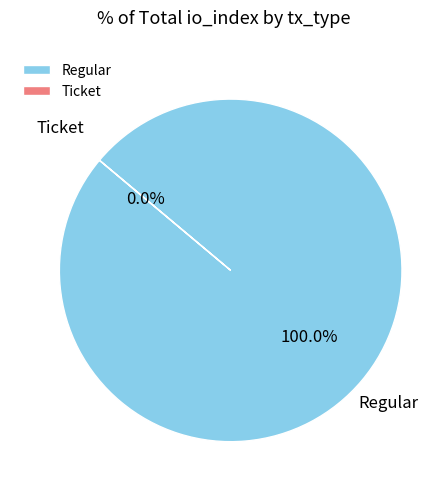

Which category has the biggest portion of the pie?

Regular